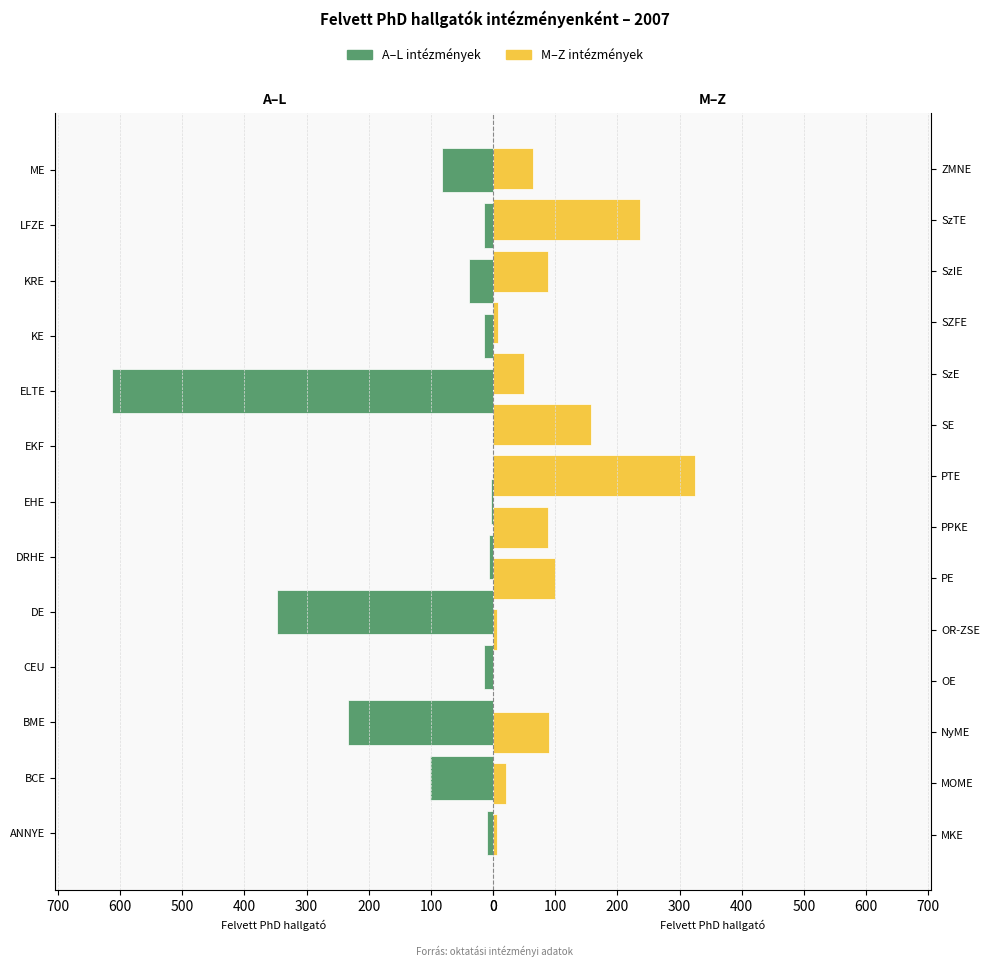

Rank the categories by value from lowest to highest.

EKF, OE, EHE, DRHE, MKE, OR-ZSE, SZFE, ANNYE, KE, LFZE, CEU, MOME, KRE, SzE, ZMNE, ME, PPKE, SzIE, NyME, PE, BCE, SE, BME, SzTE, PTE, DE, ELTE